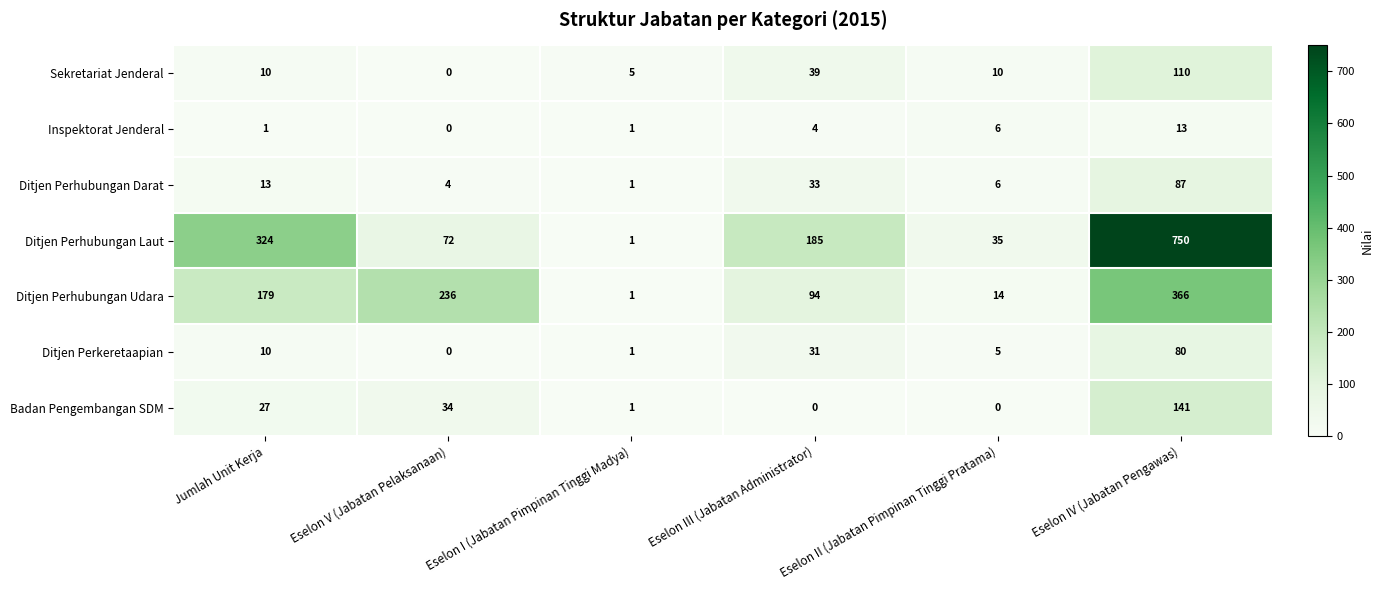

Which series has the largest total across all categories?

Ditjen Perhubungan Laut